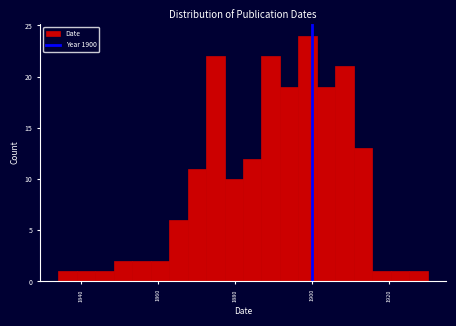

Around what value on the x-axis is the tallest bar? Give the approximate position of its centre, as read against the axis.

1898